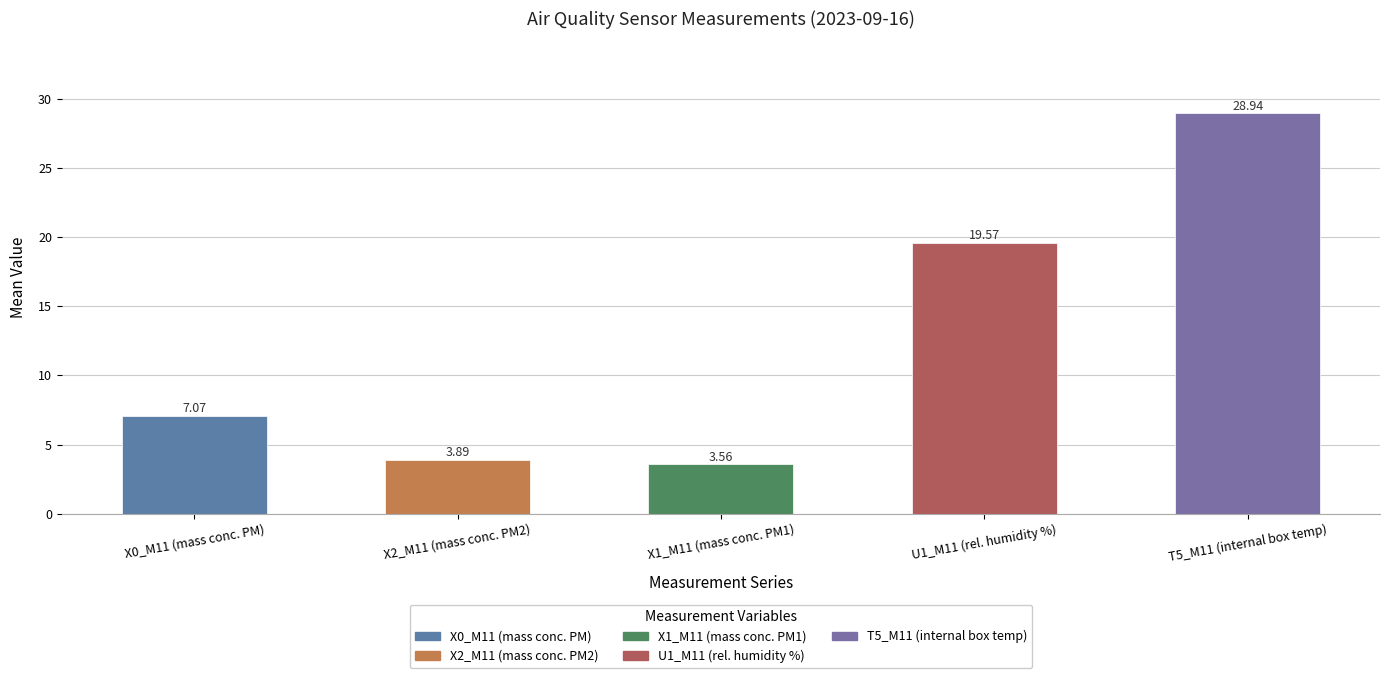

What is the sum of the values at X2_M11 (mass conc. PM2) and X0_M11 (mass conc. PM)?

11.0